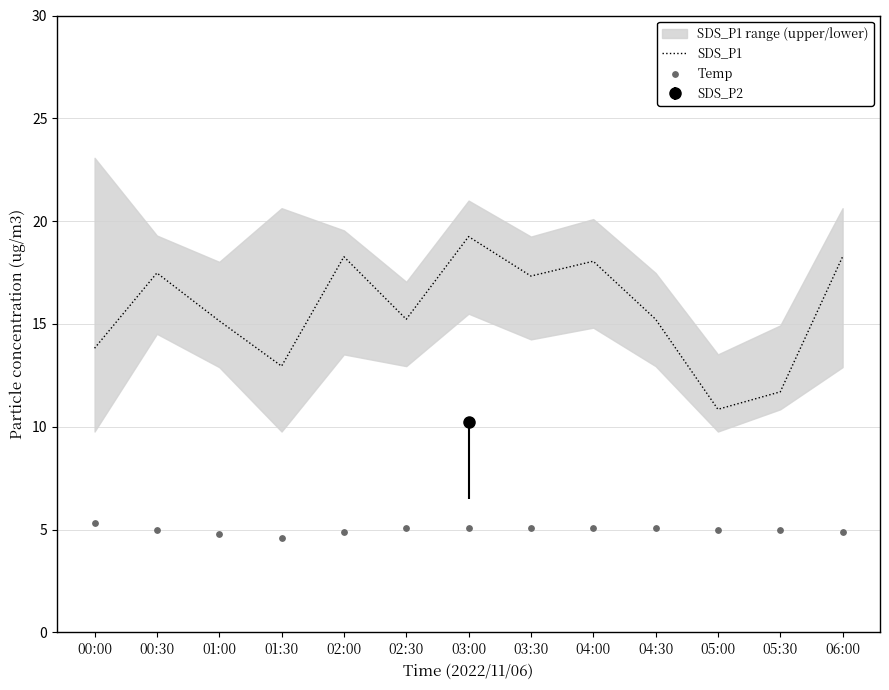

Which series has the largest total across all categories?

SDS_P1